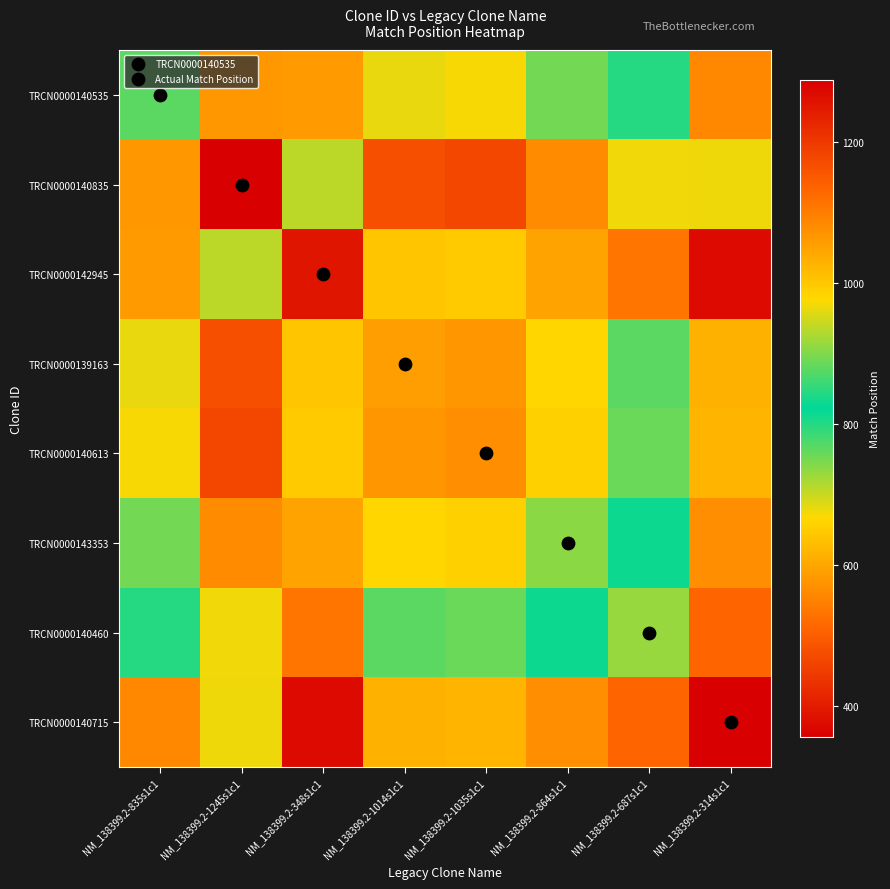

Rank the series by their maximum value, from lowest to highest.

TRCN0000140715, TRCN0000142945, TRCN0000140460, TRCN0000140535, TRCN0000143353, TRCN0000139163, TRCN0000140613, TRCN0000140835